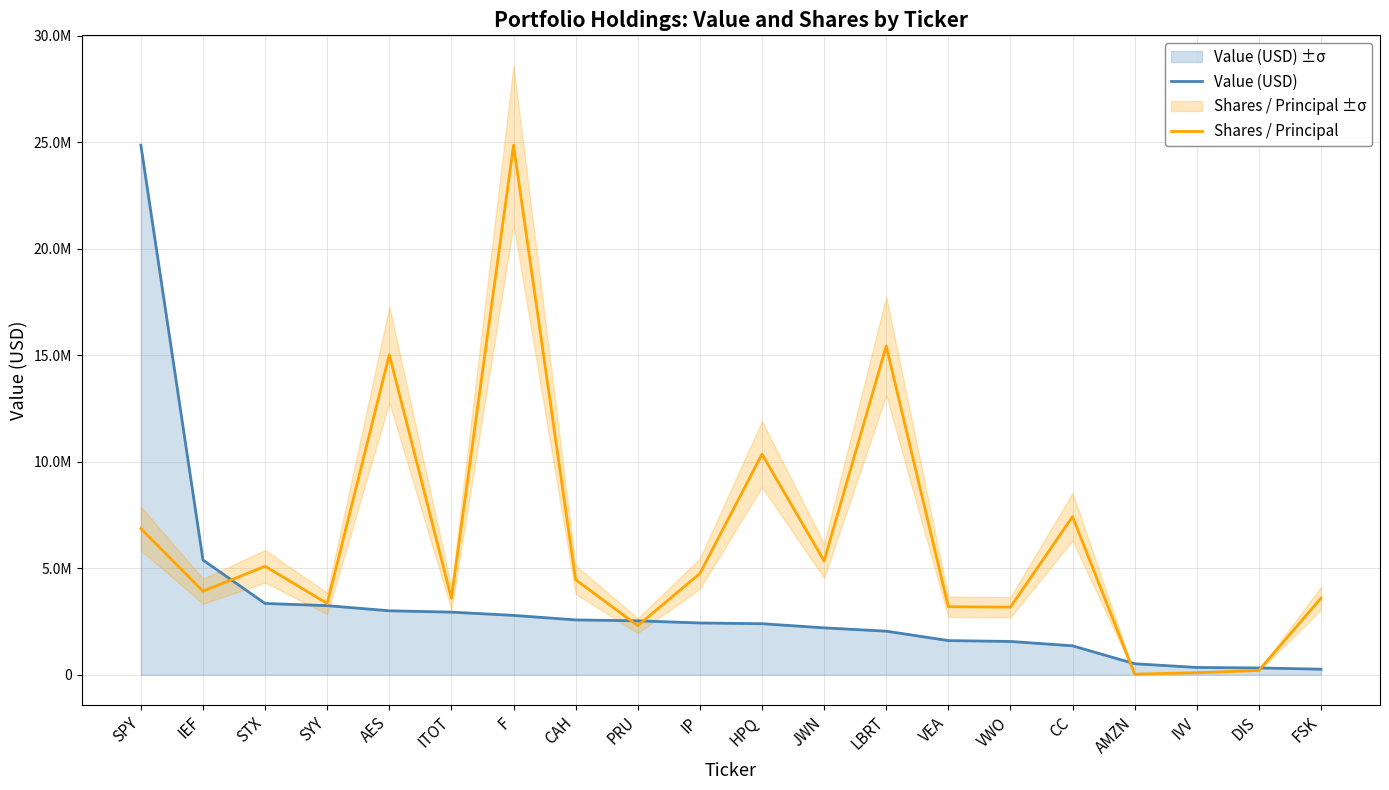

What position from the left is LBRT?

13